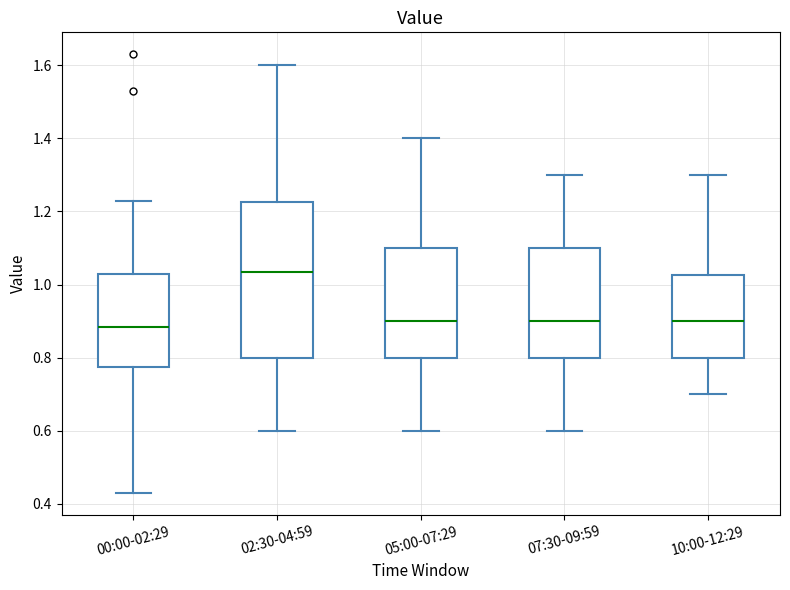

Comparing the boxes themselves (not the whiskers), which one is the tallest?

02:30-04:59